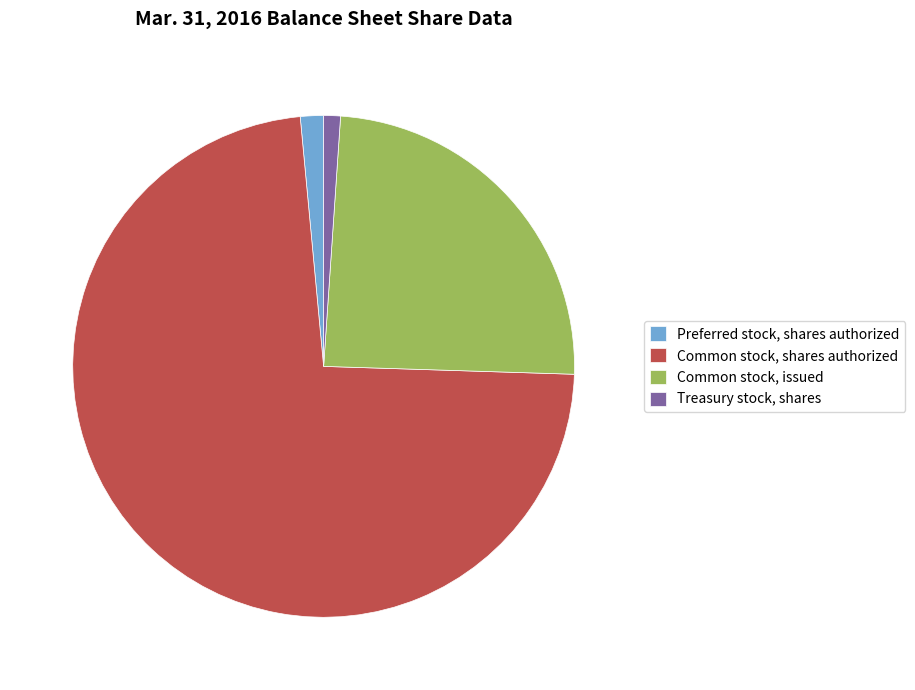

True or false: Treasury stock, shares accounts for 1% of the total.

True